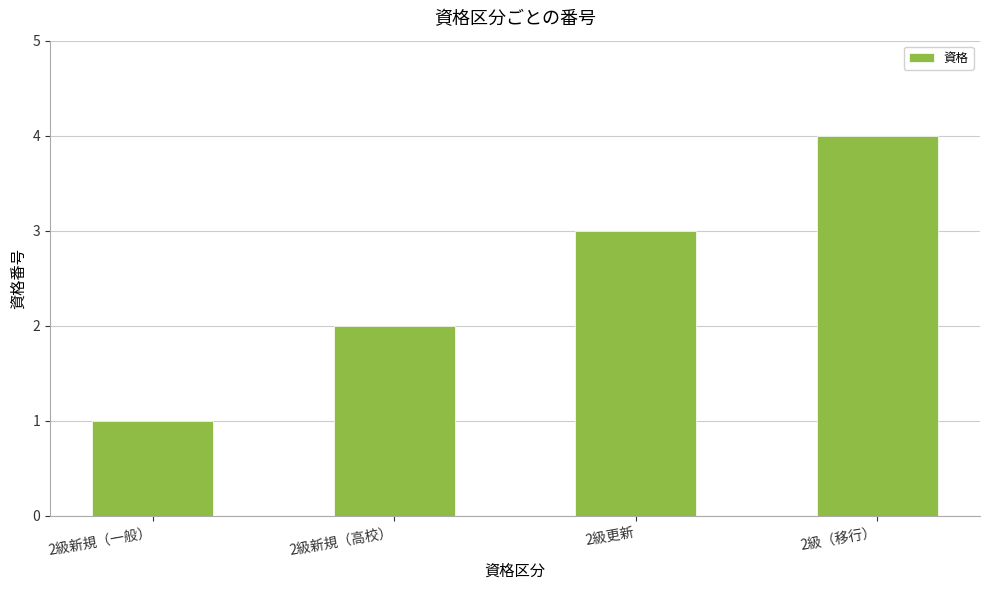

Does the chart contain stacked bars?

No